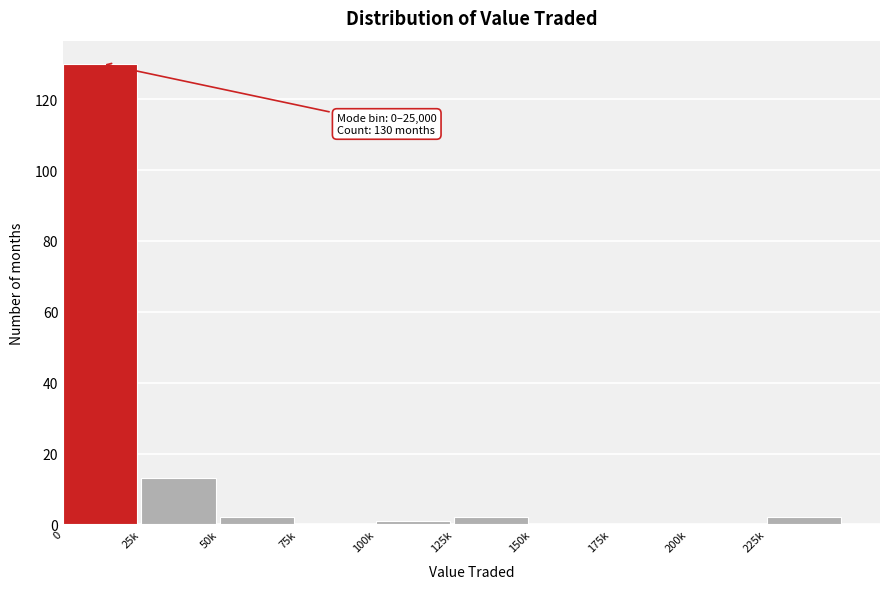

Reading left to right, list all the values displayed in this chart.

0=130	25k=13	50k=2	75k=0	100k=1	125k=2	150k=0	175k=0	200k=0	225k=2